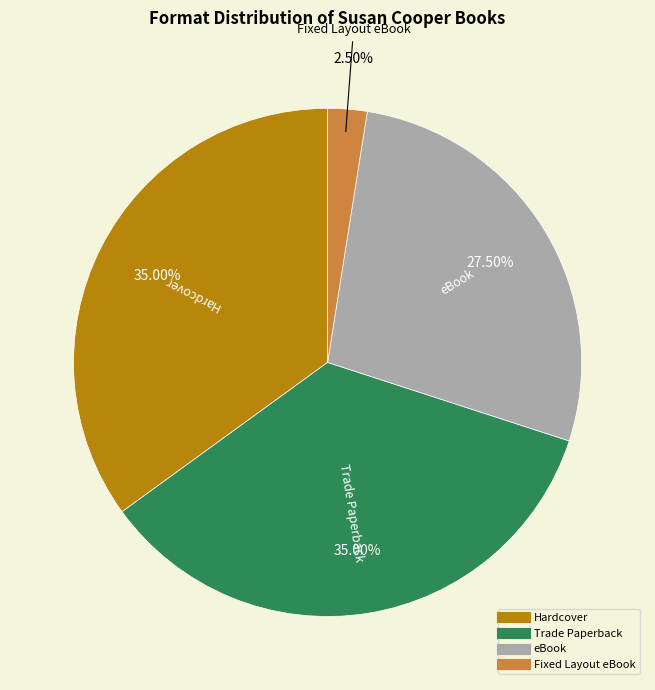

To the nearest percent, what is the average slice percentage?

25%